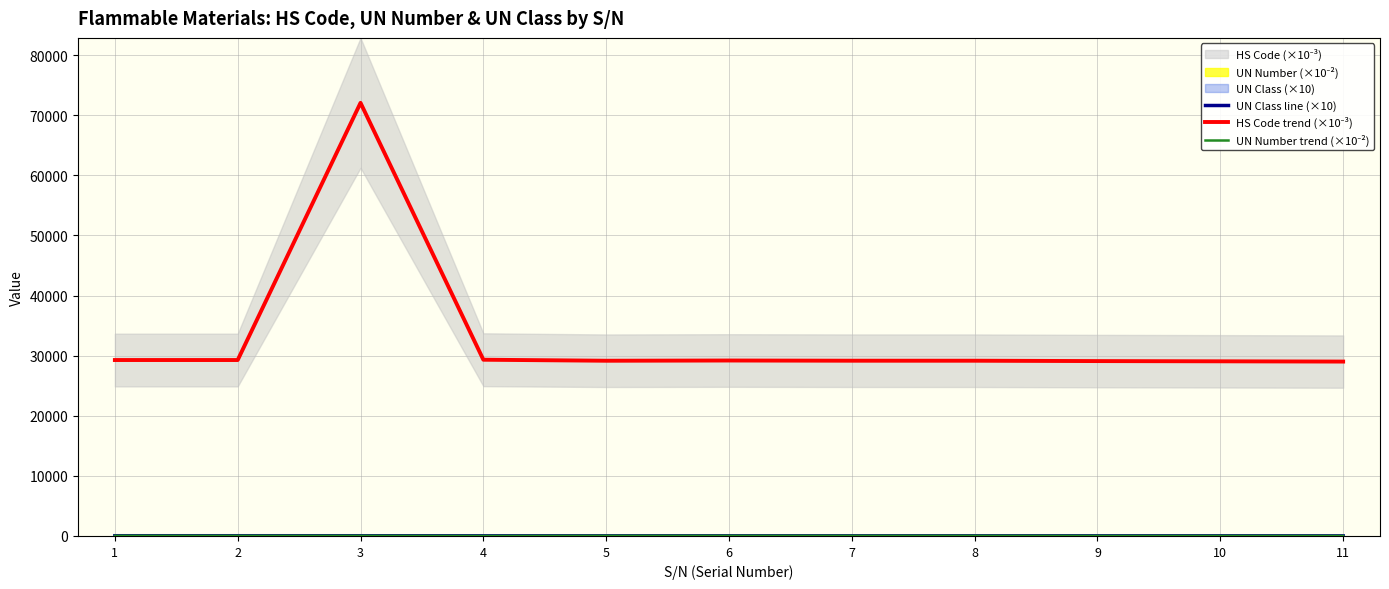

Between 4 and 11, which series saw the biggest shift?

HS Code trend (×10⁻³)